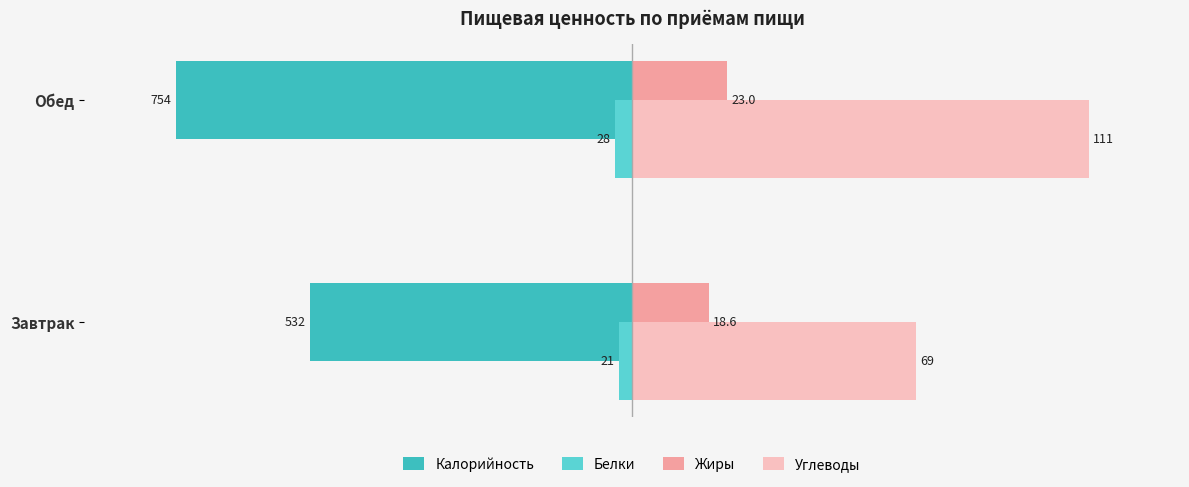

What are all the series names shown in the legend?

Калорийность, Белки, Жиры, Углеводы